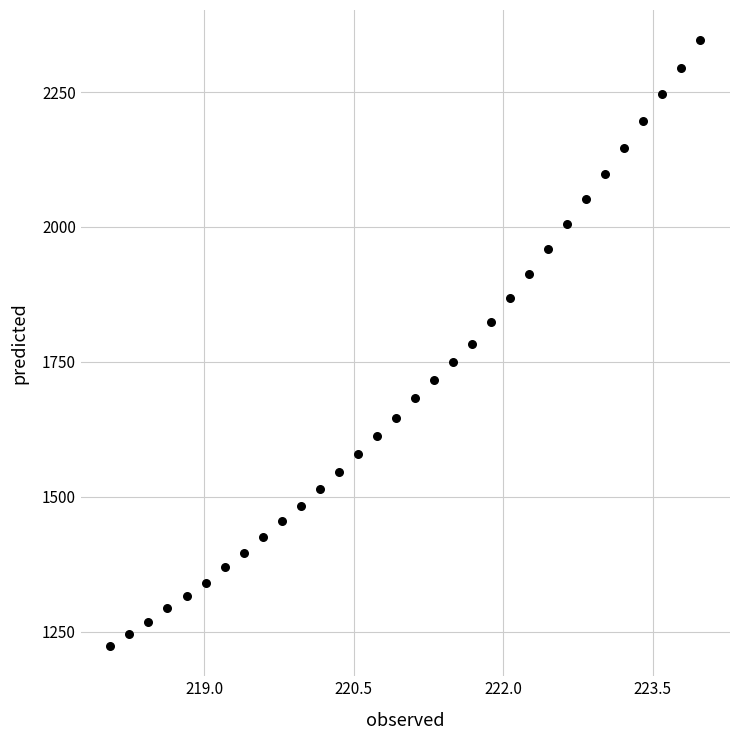

What is the range of Y values (max minus min)?

1122.4